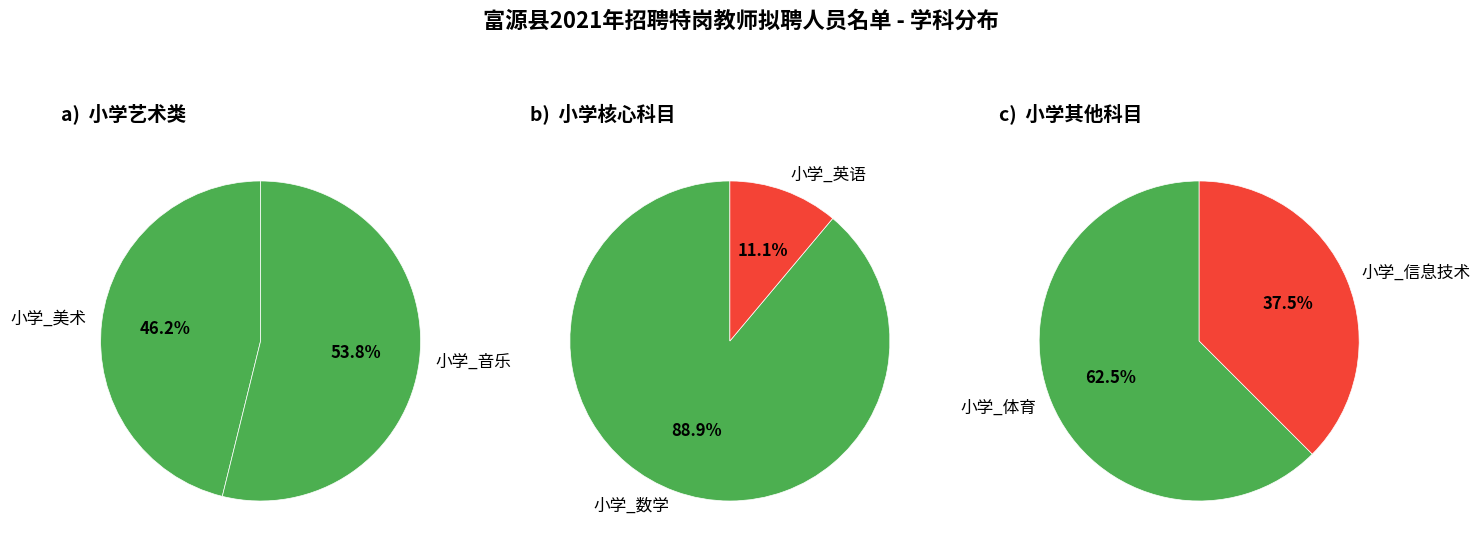

What is the smallest slice in the pie chart?

小学_英语